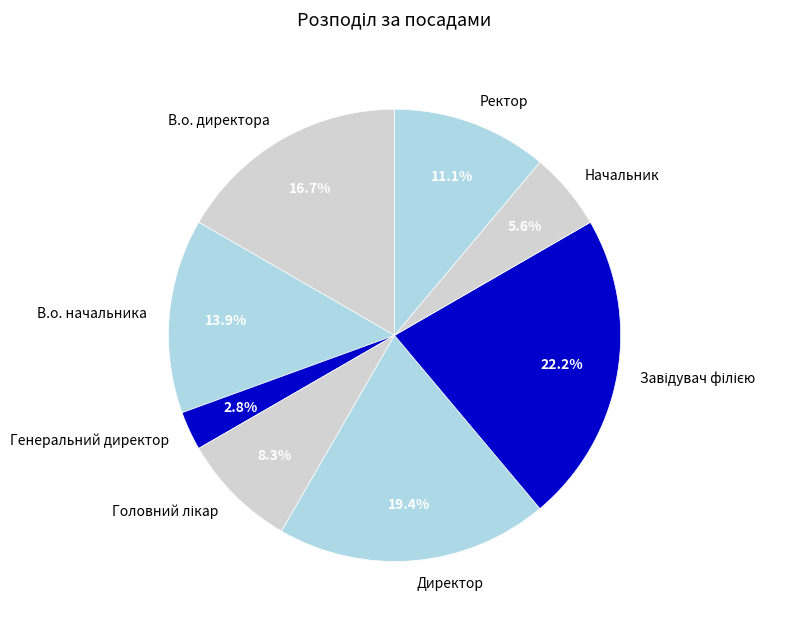

To the nearest percent, what is the difference between the largest and smallest slice percentages?

19%